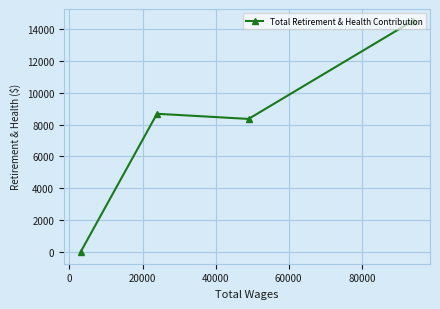

What is the difference between the maximum and minimum values?

14519